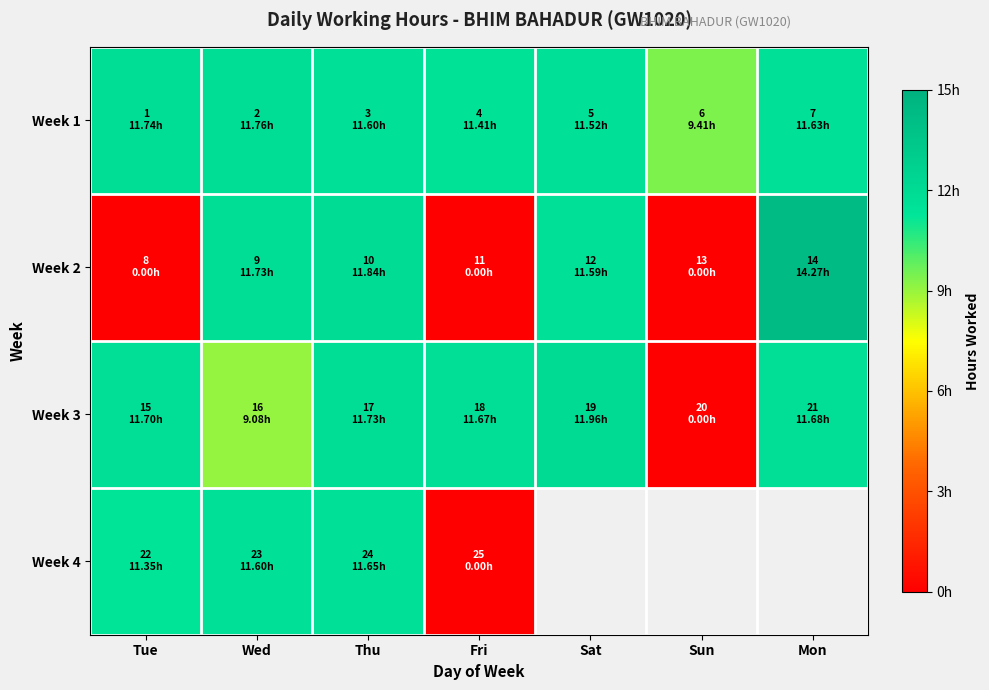

The Week 2 series shows 11.7 at Wed. True or false?

True